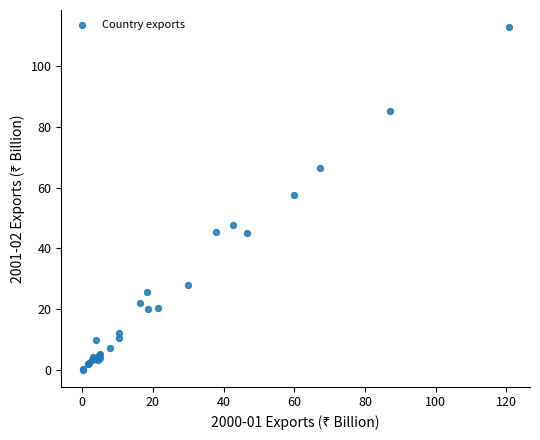

What Y value in the scatter plot is closest to 56?

57.5